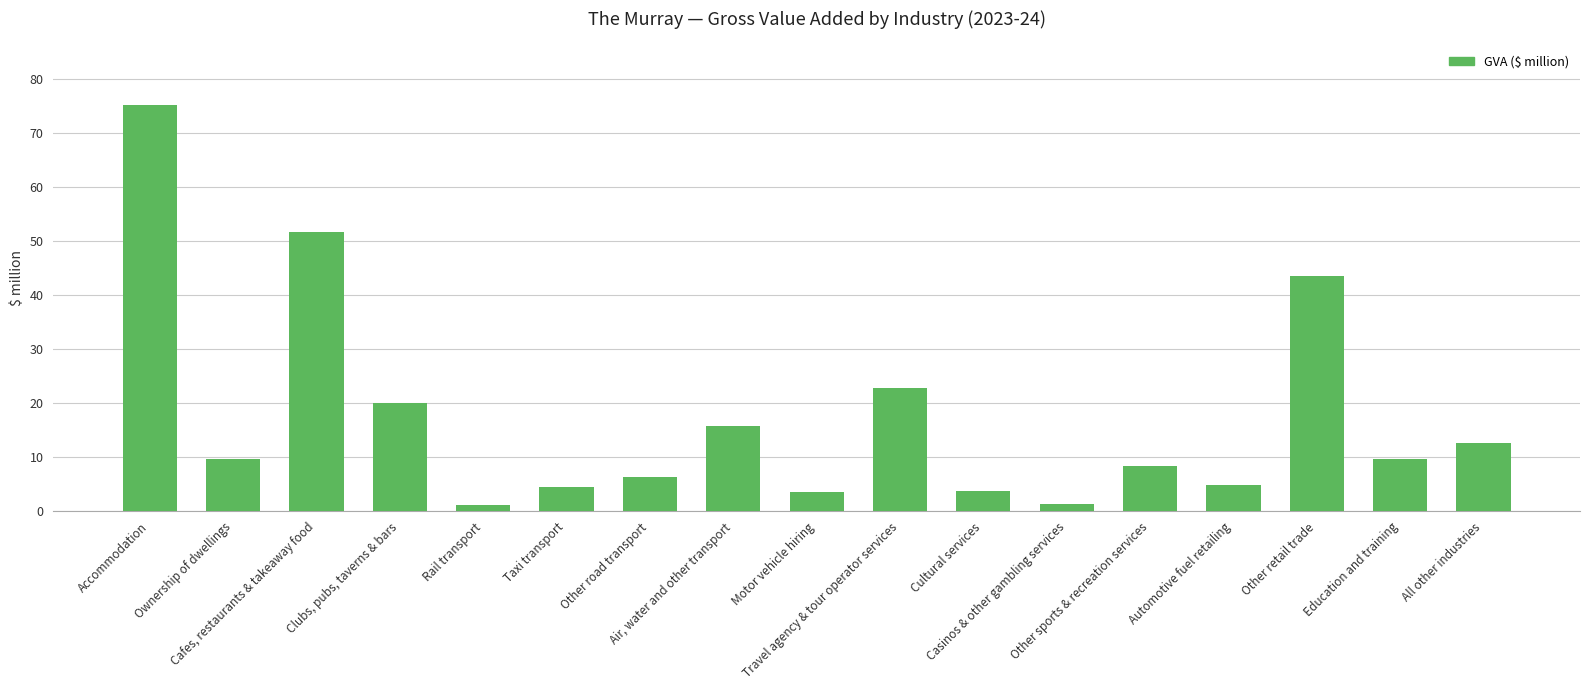

What is the approximate value at Travel agency & tour operator services?

22.8